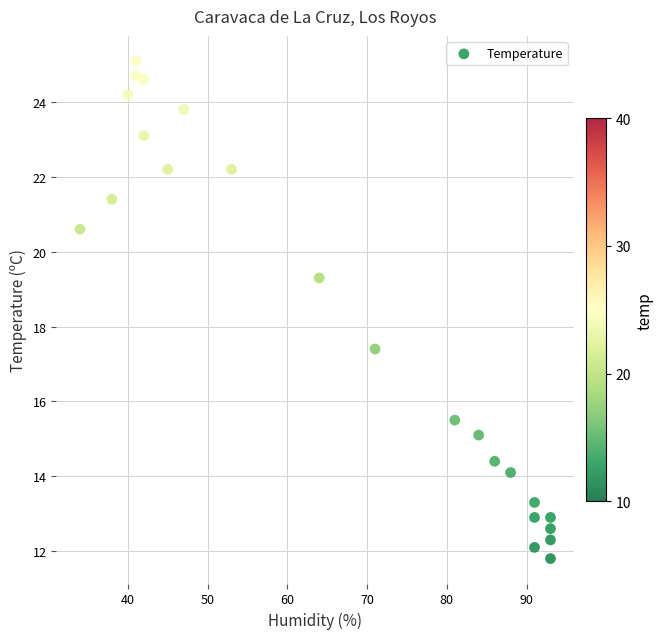

What Y value in the scatter plot is closest to 18?

17.4